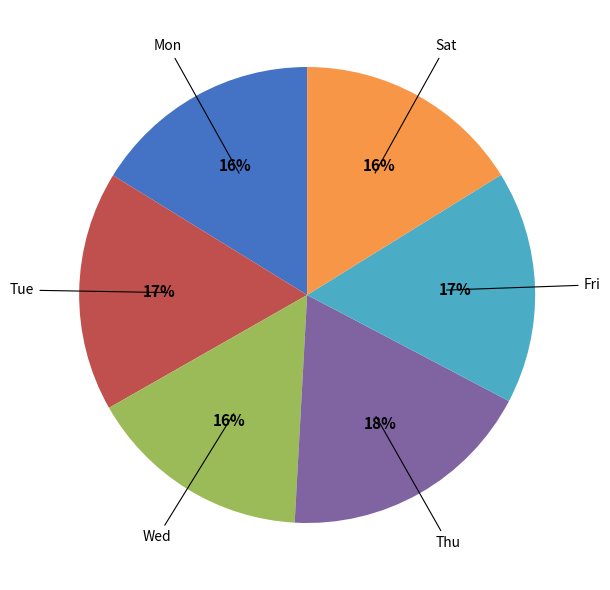

Does any single category account for the majority?

No